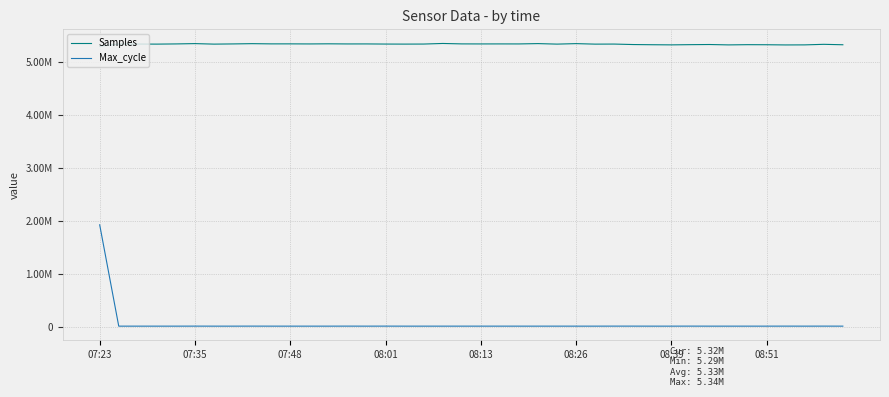

Does the chart display data point markers on the line(s)?

No